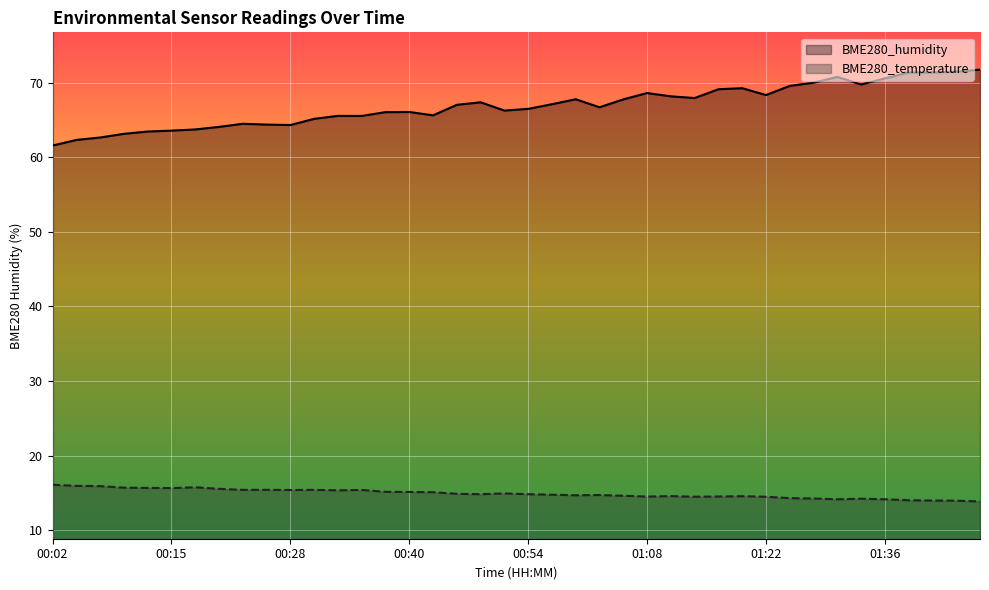

List the labels in order of BME280_temperature value, smallest first.

01:47, 01:44, 01:42, 01:39, 01:31, 01:36, 01:34, 01:28, 01:25, 01:14, 01:22, 01:08, 01:17, 01:19, 01:11, 01:05, 01:00, 01:03, 00:57, 00:48, 00:54, 00:46, 00:51, 00:43, 00:40, 00:38, 00:33, 00:28, 00:35, 00:22, 00:30, 00:25, 00:20, 00:15, 00:12, 00:10, 00:17, 00:07, 00:04, 00:02